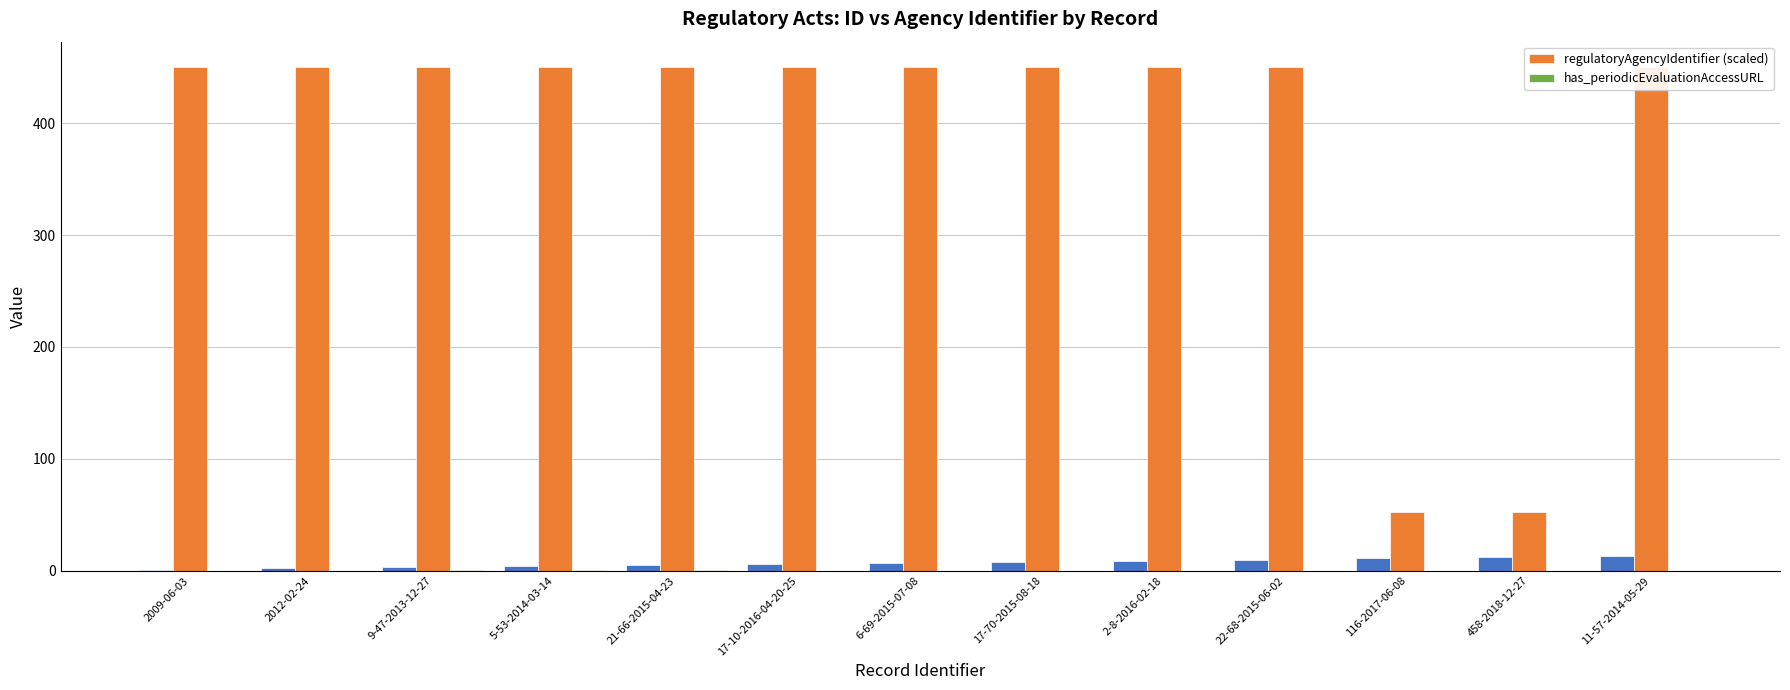

Which label corresponds to the smallest value in the chart?

2009-06-03